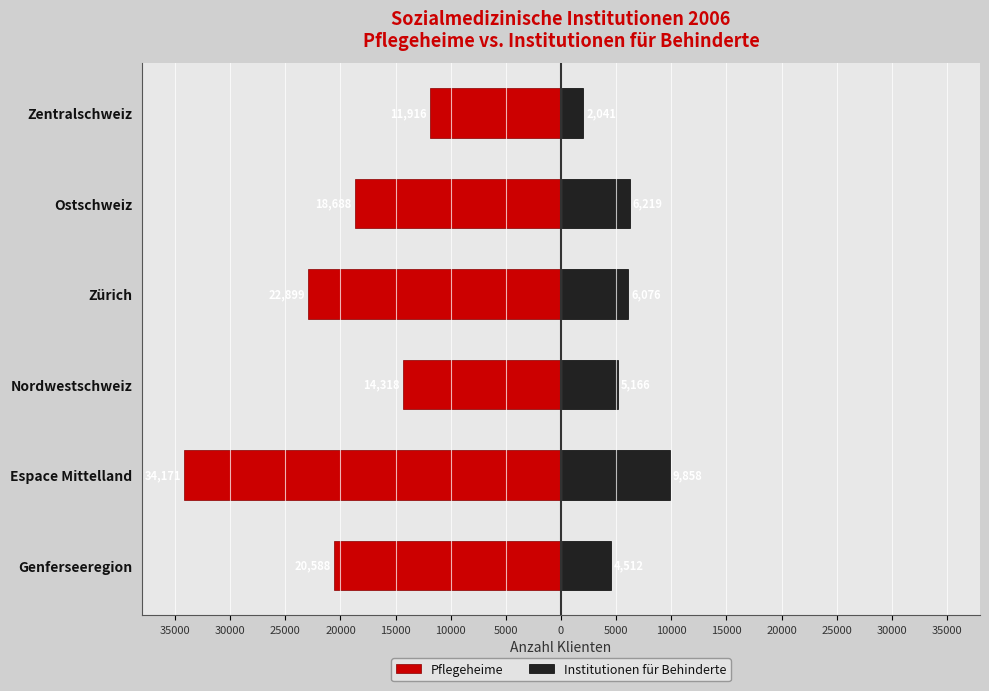

At Genferseeregion, list the series in order from smallest to largest.

Pflegeheime, Institutionen für Behinderte